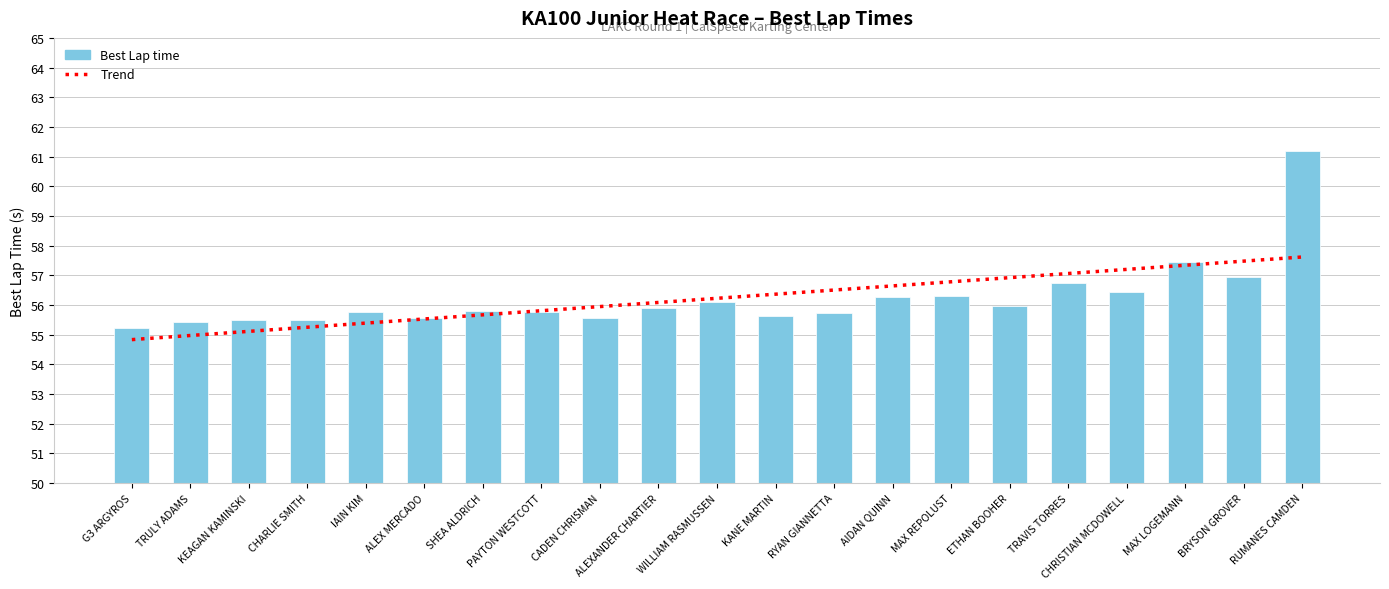

What is the value of the Best Lap time bar at the 6th from the left?

55.5